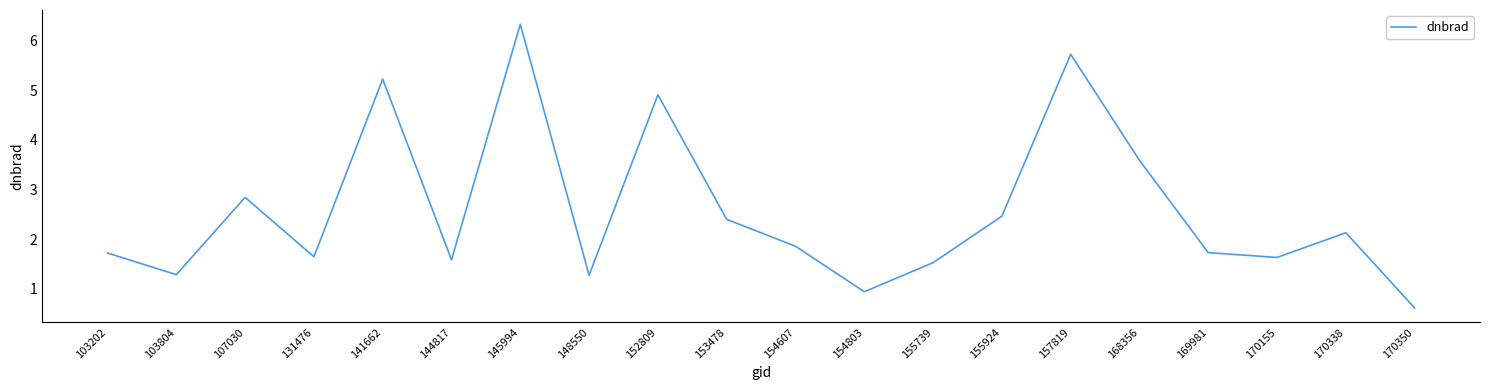

True or false: the data shows 2.7 at 144817.

False